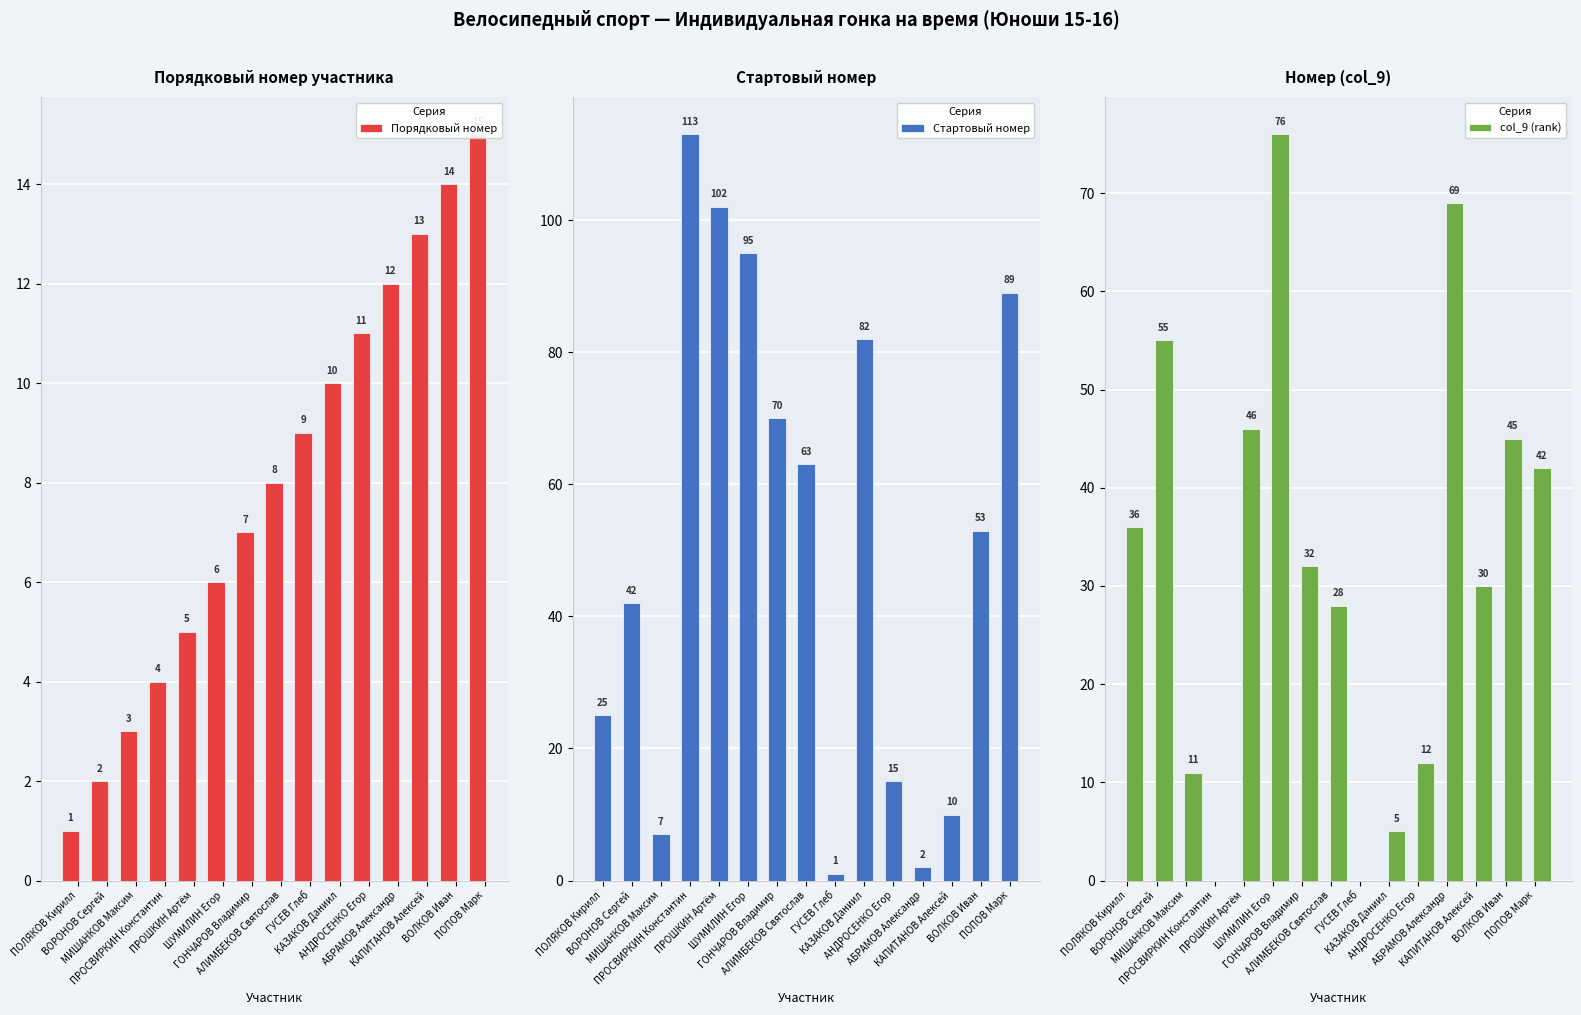

Is the value of col_9 (rank) at ВОЛКОВ Иван greater than the value of Стартовый номер at ГОНЧАРОВ Владимир?

No